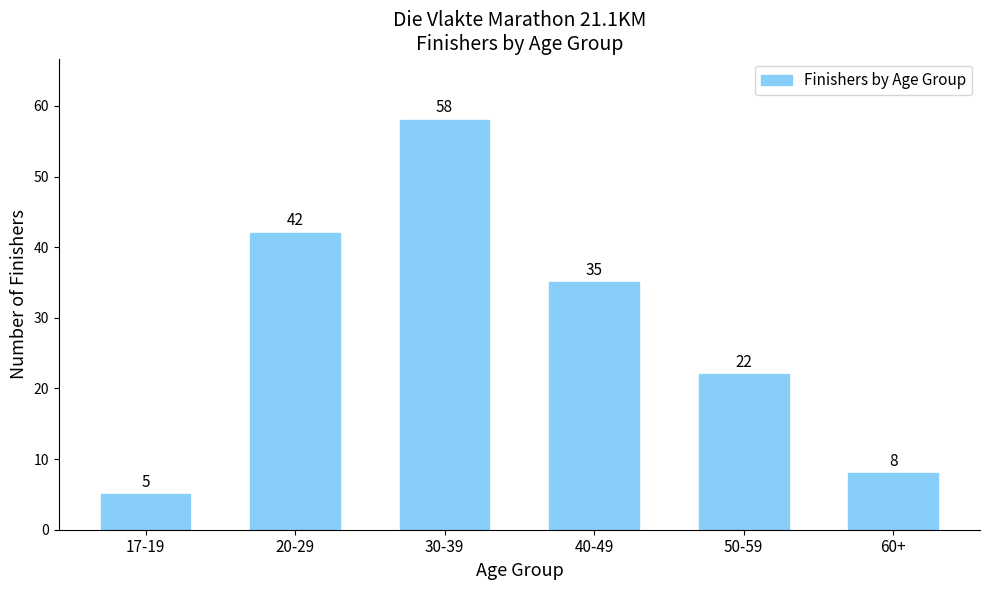

Read the value at 40-49.

35